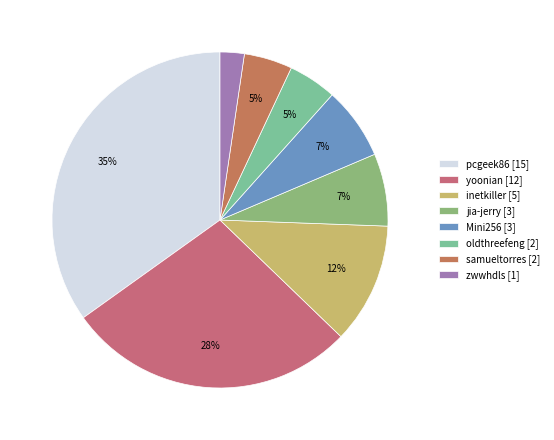

What portion of the pie excludes samueltorres?

95.3%